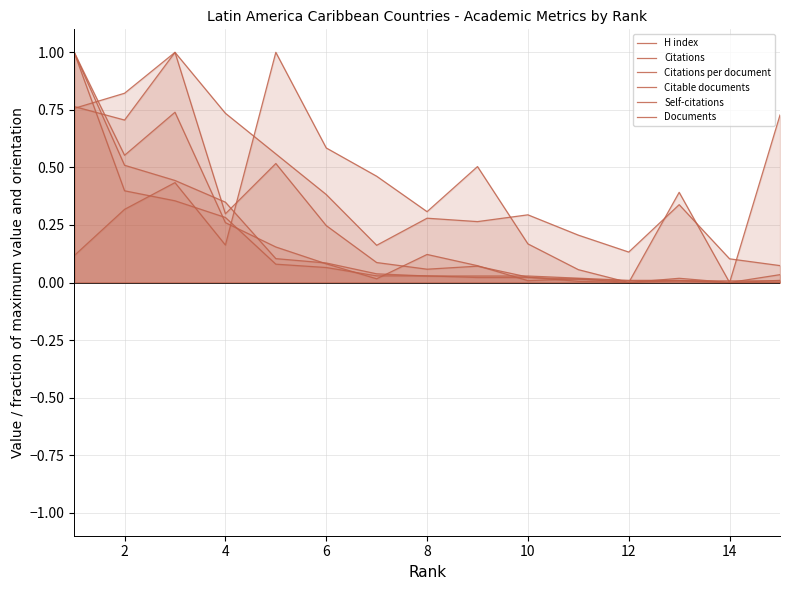

How many lines are shown in the chart?

6